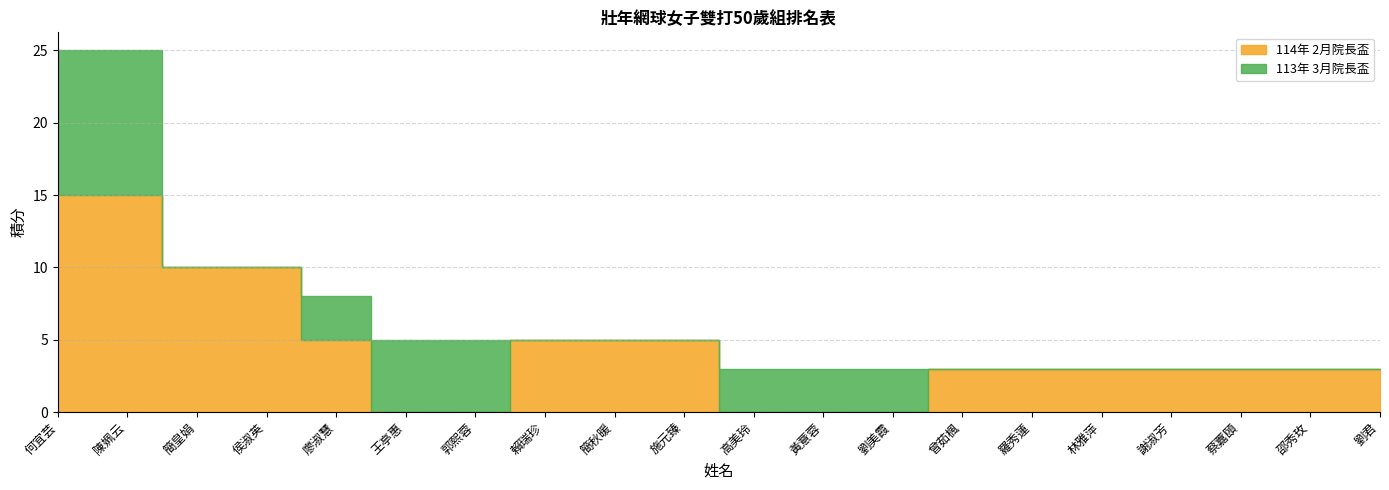

Reading left to right, transcribe all the data shown in this chart.

114年 2月院長盃: 15	15	10	10	5	0	0	5	5	5	0	0	0	3	3	3	3	3	3	3
113年 3月院長盃: 10	10	0	0	3	5	5	0	0	0	3	3	3	0	0	0	0	0	0	0